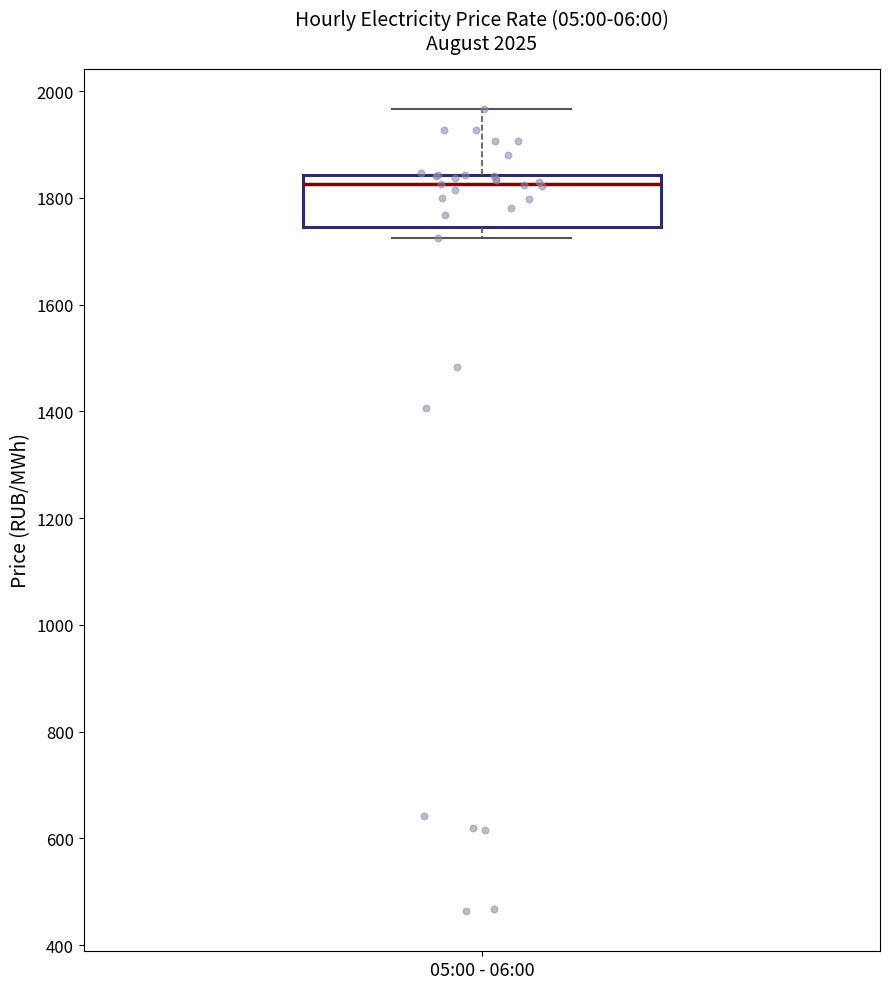

Read this box plot against the y-axis: the position of the median line, the range covered by the box, and the ends of both whiskers. The values are not printed on the chart, so give them approximately, as read against the axis.

median 1820, box 1740 to 1840, whiskers 1720 to 1960